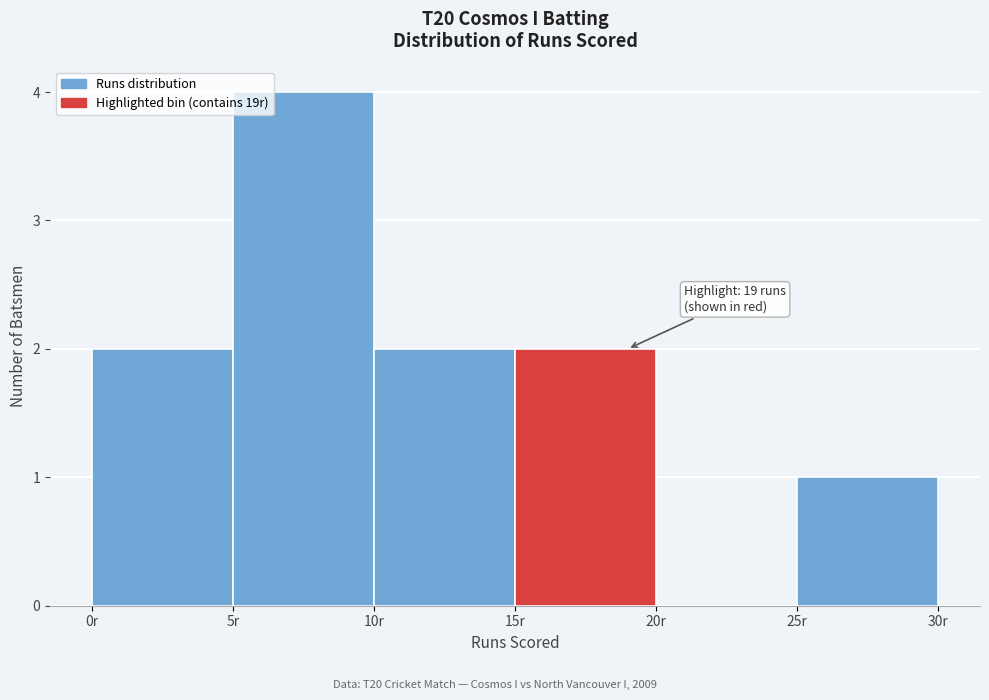

Over which range of the x-axis is the bar tallest?

5 to 10